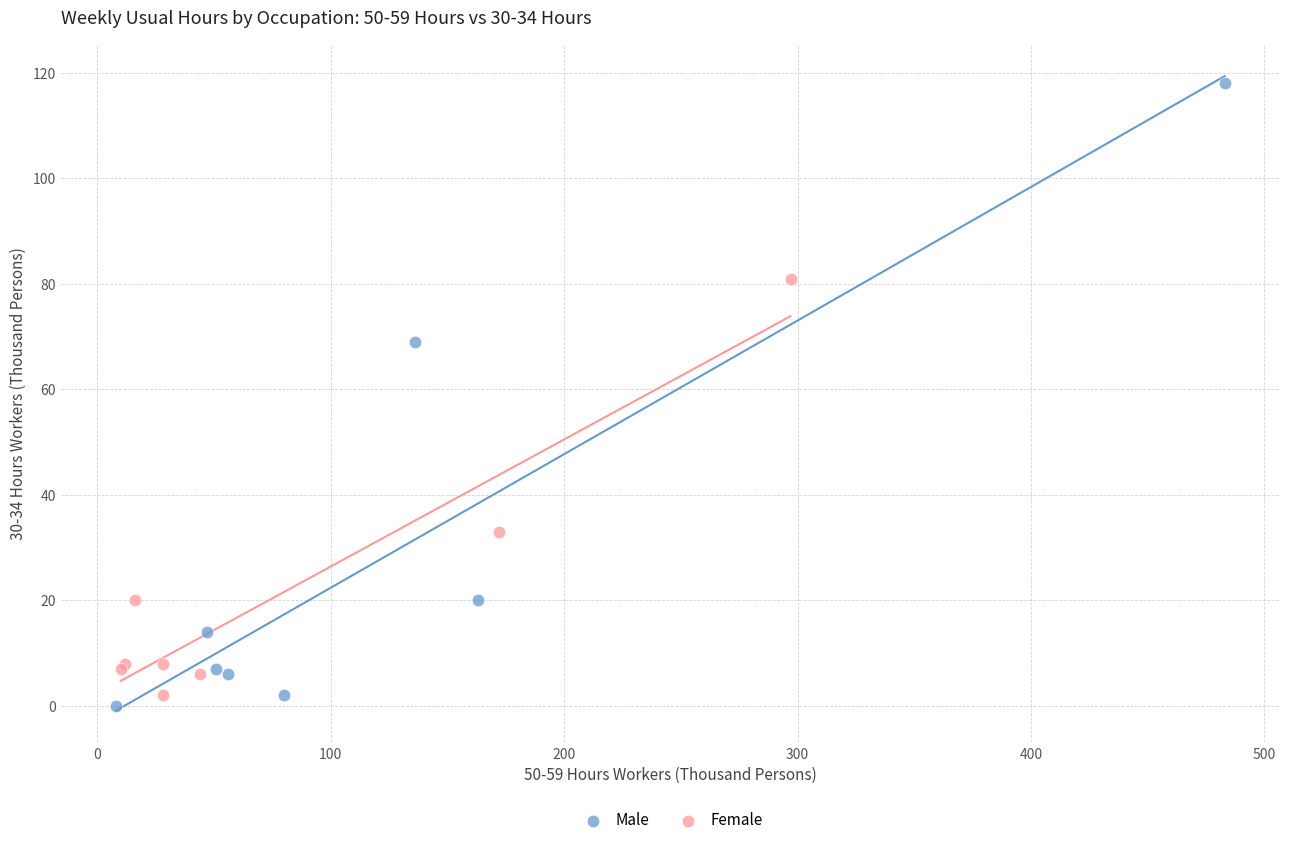

Which series has the widest spread of Y values?

Male